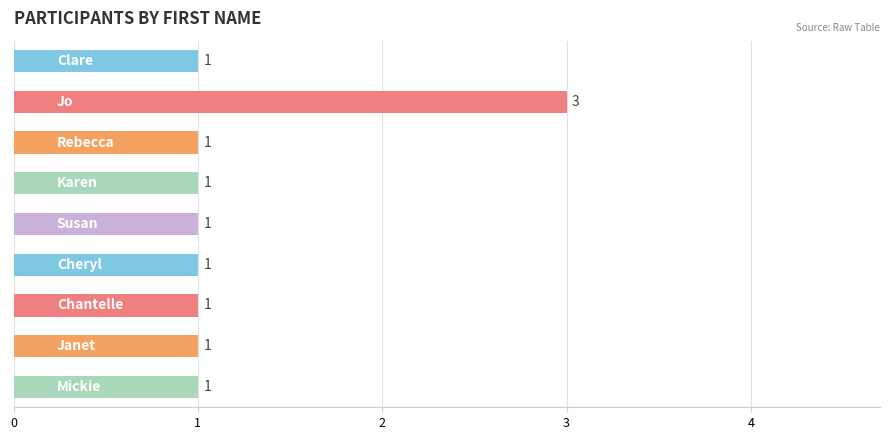

Count the values in the range 1 to 2.

8